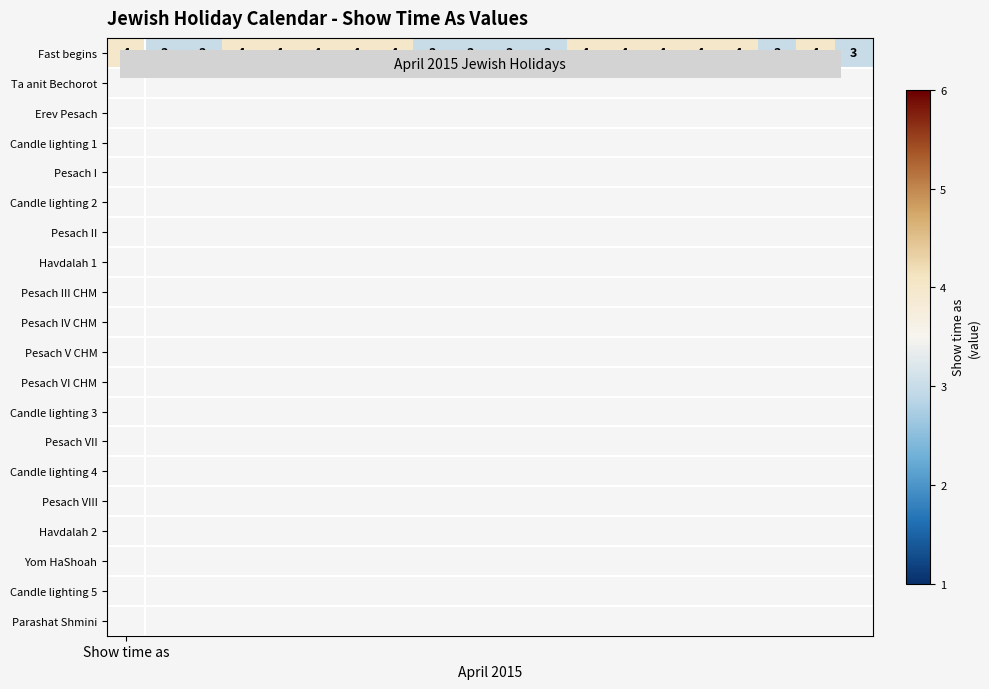

The chart shows a value of 4 at 15. True or false?

True